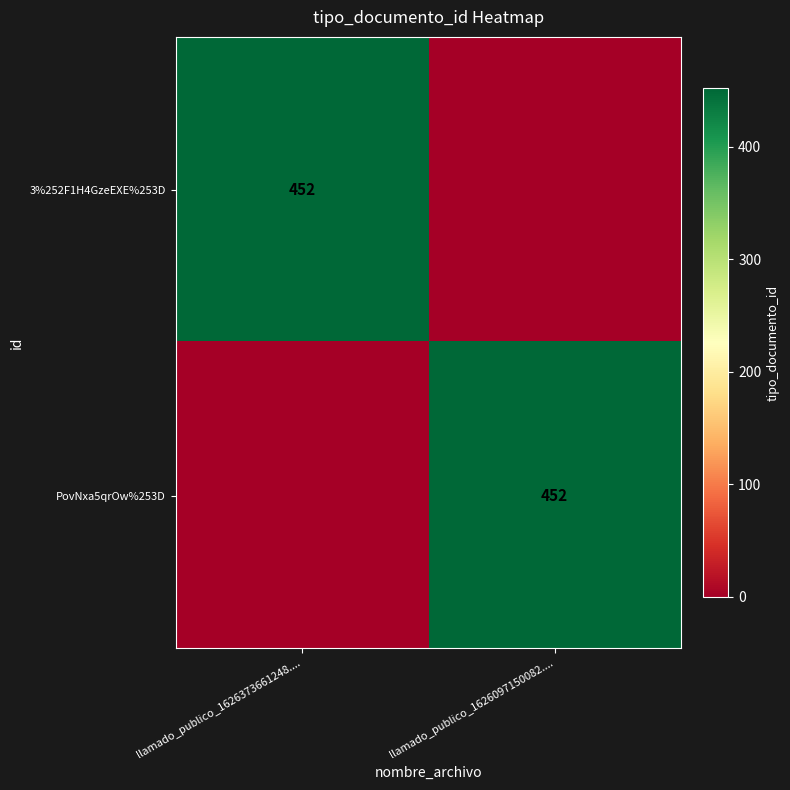

The PovNxa5qrOw%253D series shows 452 at llamado_publico_1626097150082..... True or false?

True